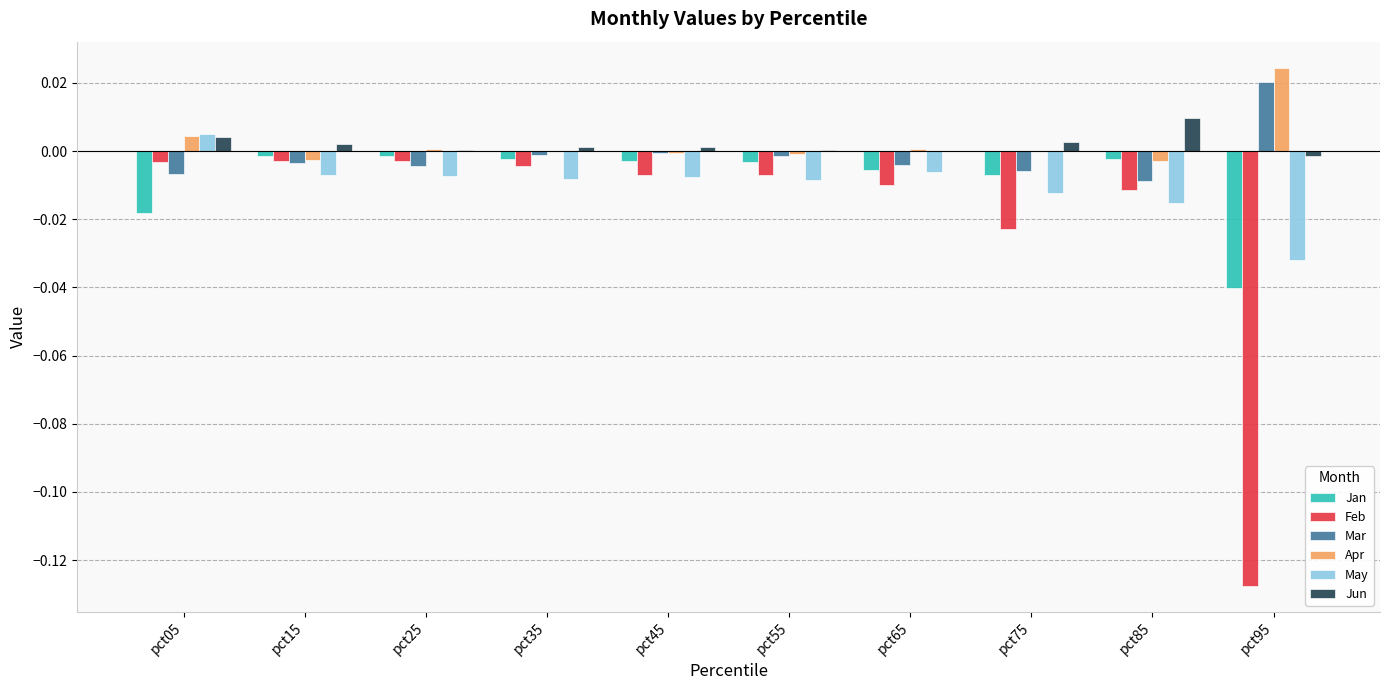

How many distinct data groups are displayed?

6